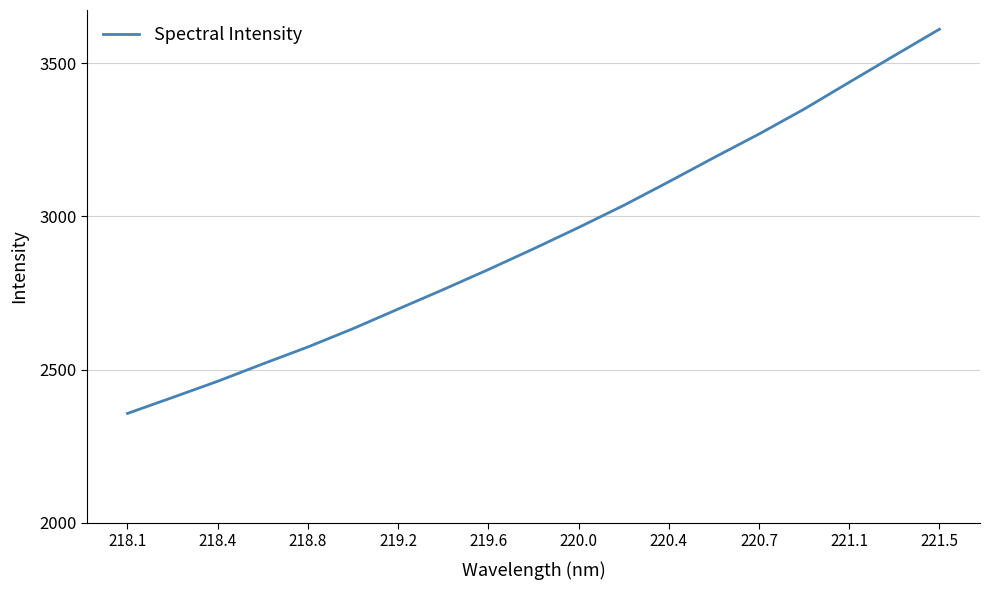

What is the minimum value shown in the chart?

2357.0